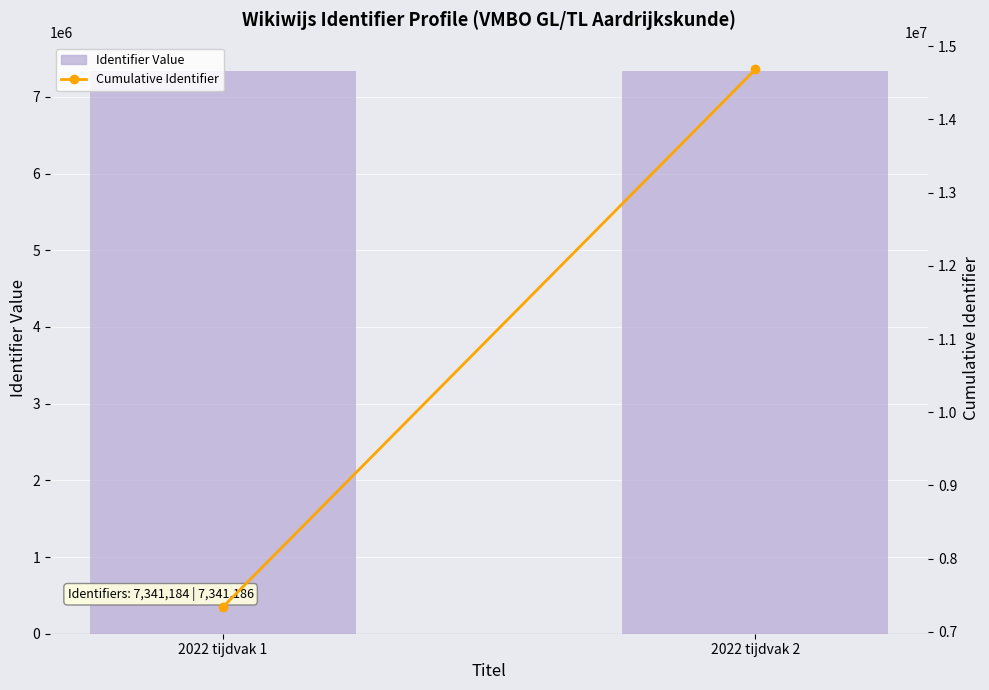

Is it true that Cumulative Identifier equals 14682370 at 2022 tijdvak 2?

True